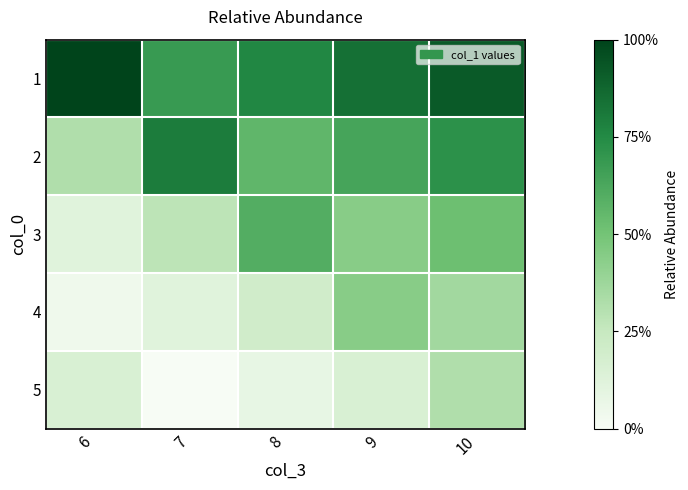

How many series are shown in this chart?

5